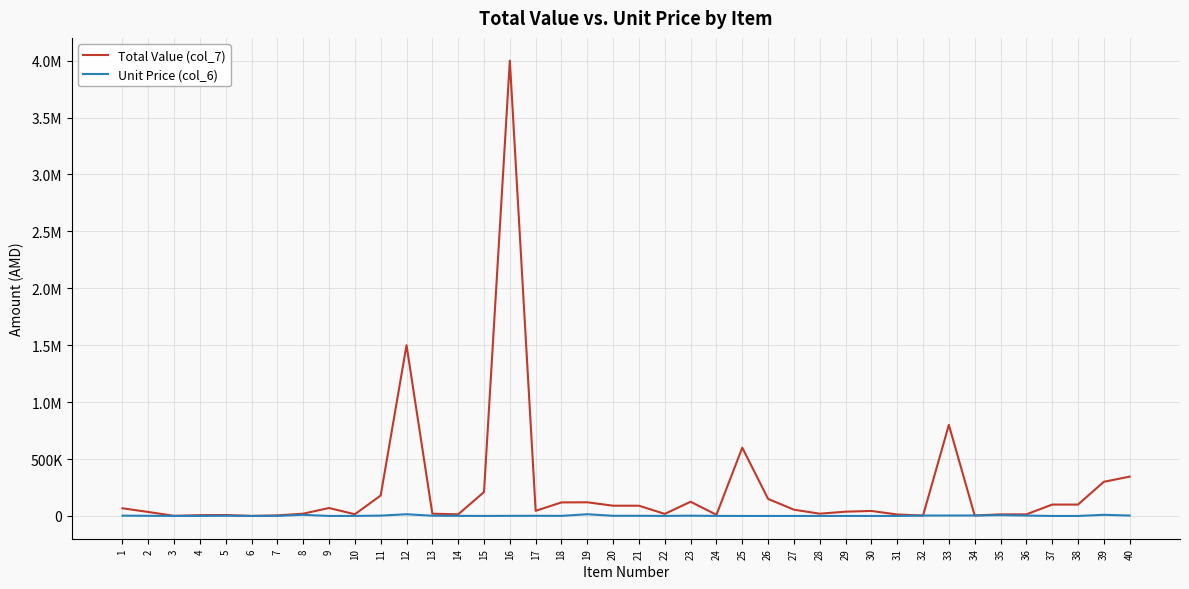

Which series has the largest range (max minus min)?

Total Value (col_7)